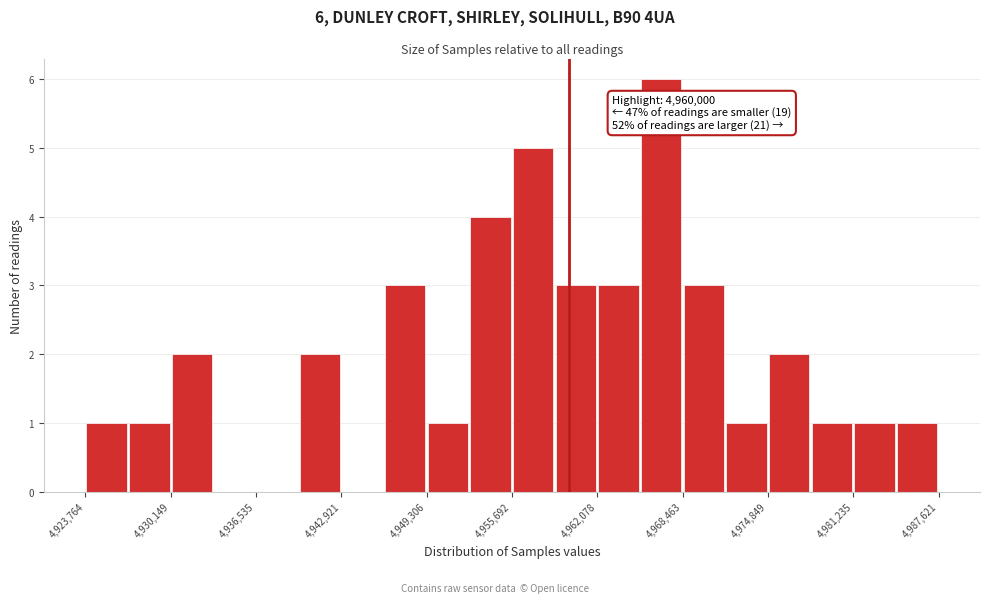

Read against the x-axis, roughly where is the centre of the tallest bar?

4967000